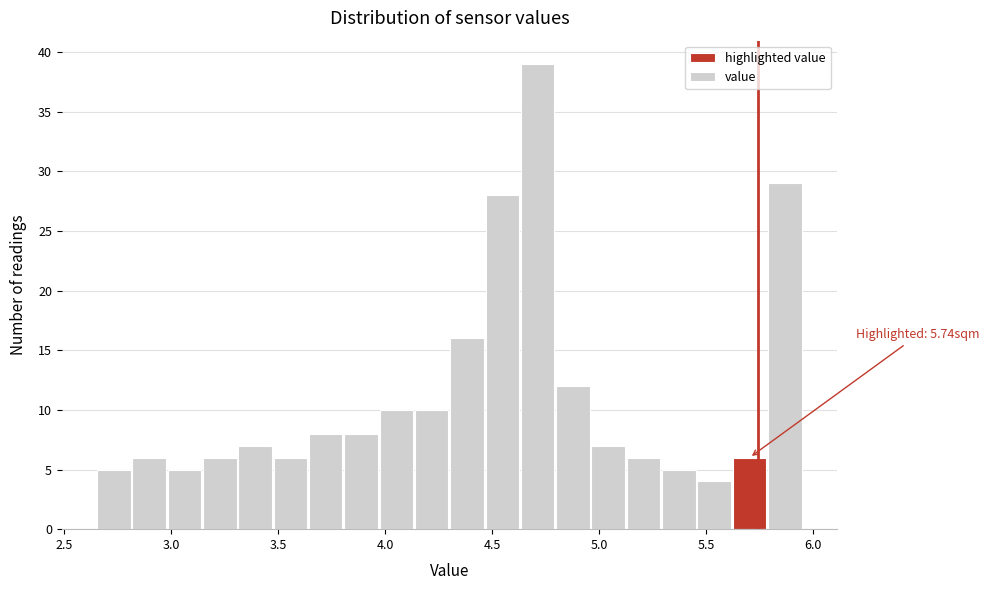

Around what value on the x-axis is the tallest bar? Give the approximate position of its centre, as read against the axis.

4.70